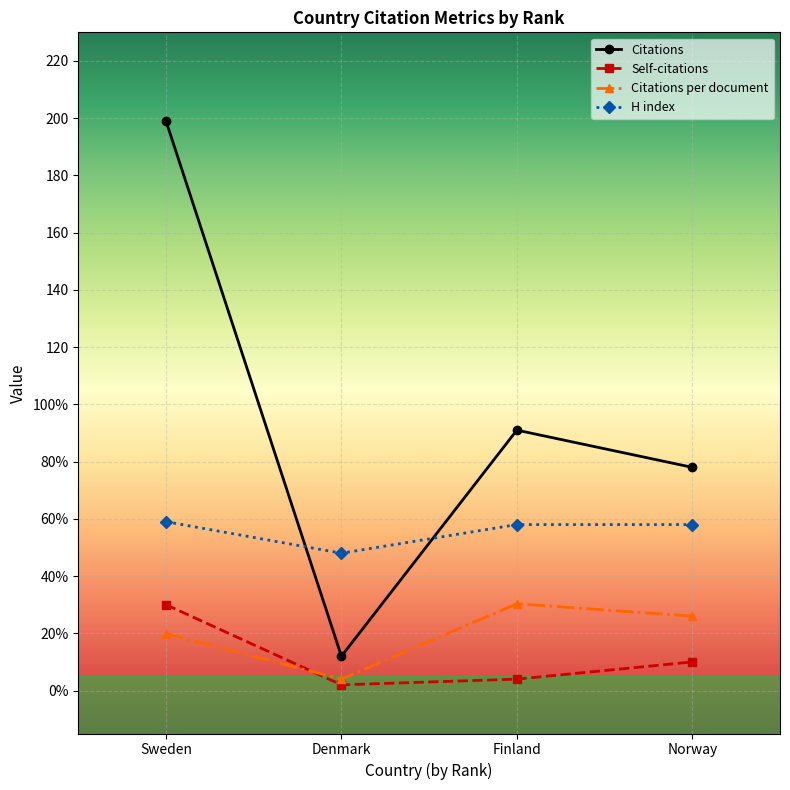

Reading left to right, transcribe all the data shown in this chart.

Citations: Sweden=199.0	Denmark=12.0	Finland=91.0	Norway=78.0
Self-citations: Sweden=30.0	Denmark=2.0	Finland=4.0	Norway=10.0
Citations per document: Sweden=19.9	Denmark=4.0	Finland=30.3	Norway=26.0
H index: Sweden=59.0	Denmark=48.0	Finland=58.0	Norway=58.0